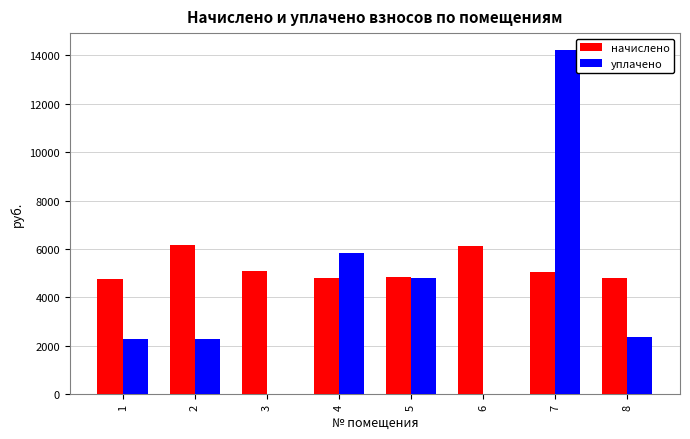

Which series has the largest total across all categories?

начислено